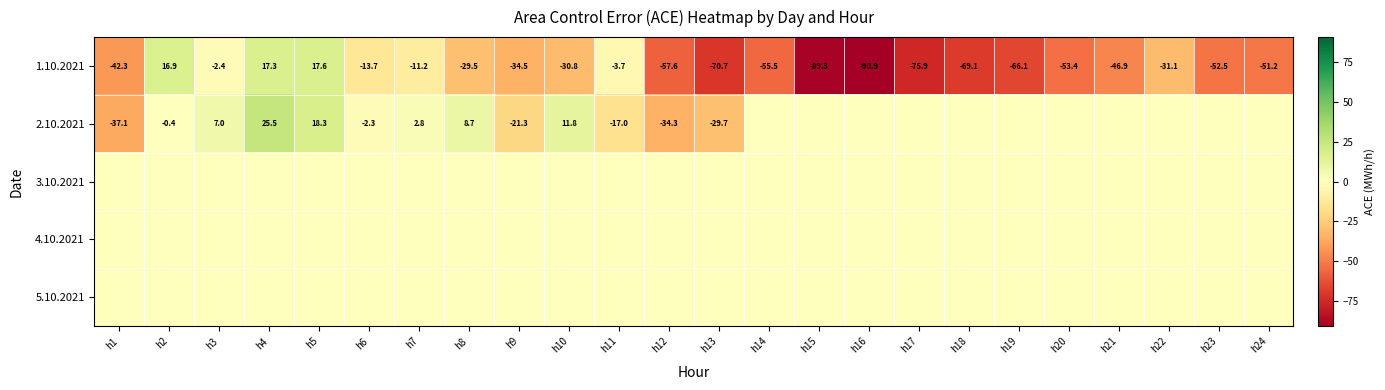

Count the number of data series in this chart.

5